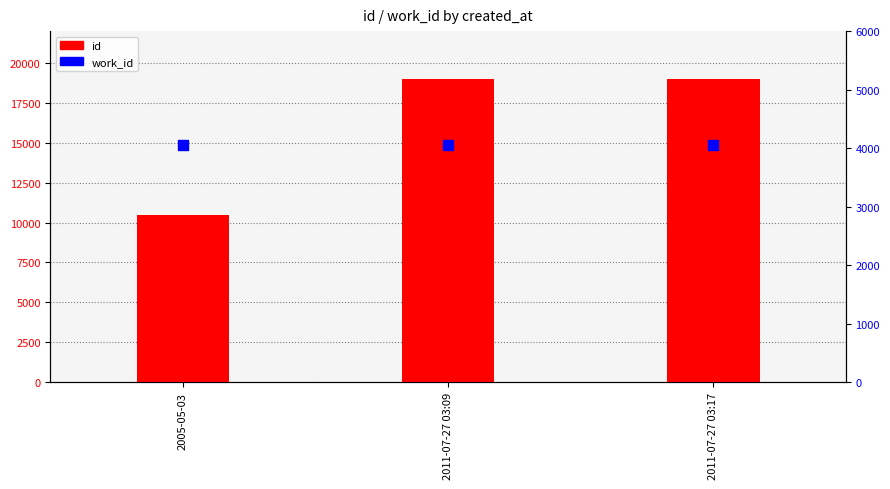

Which series has the widest spread of Y values?

id